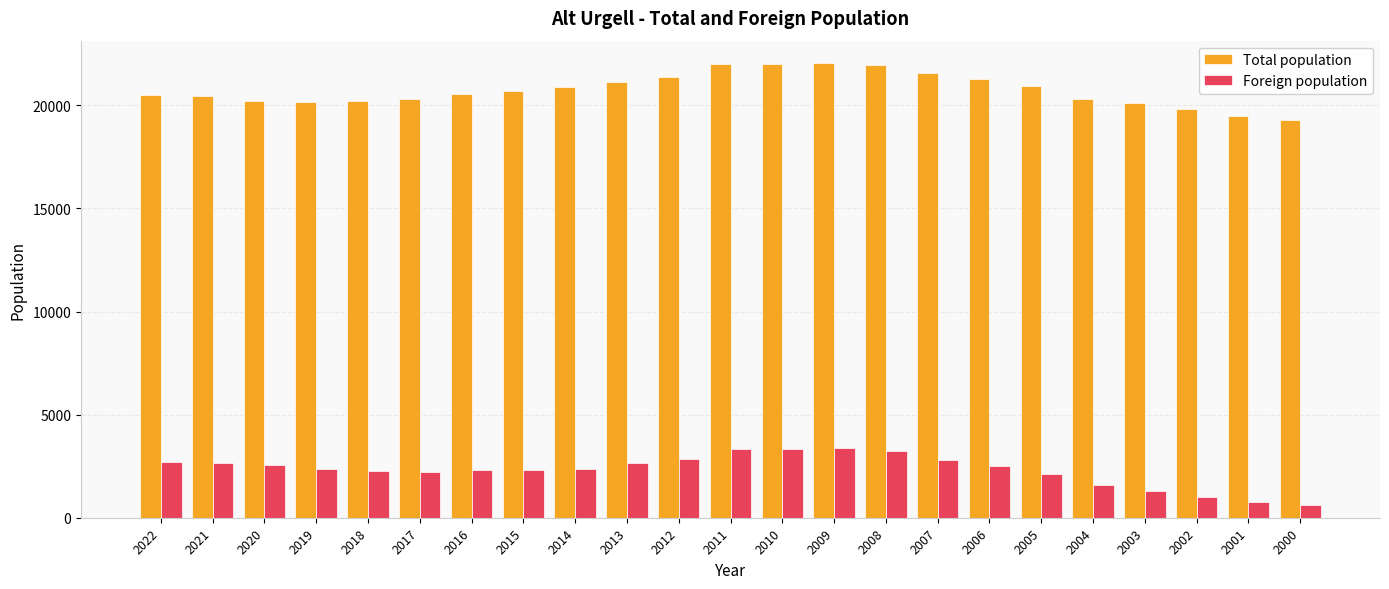

What is the difference between the maximum and minimum values in the Total population series?

2722